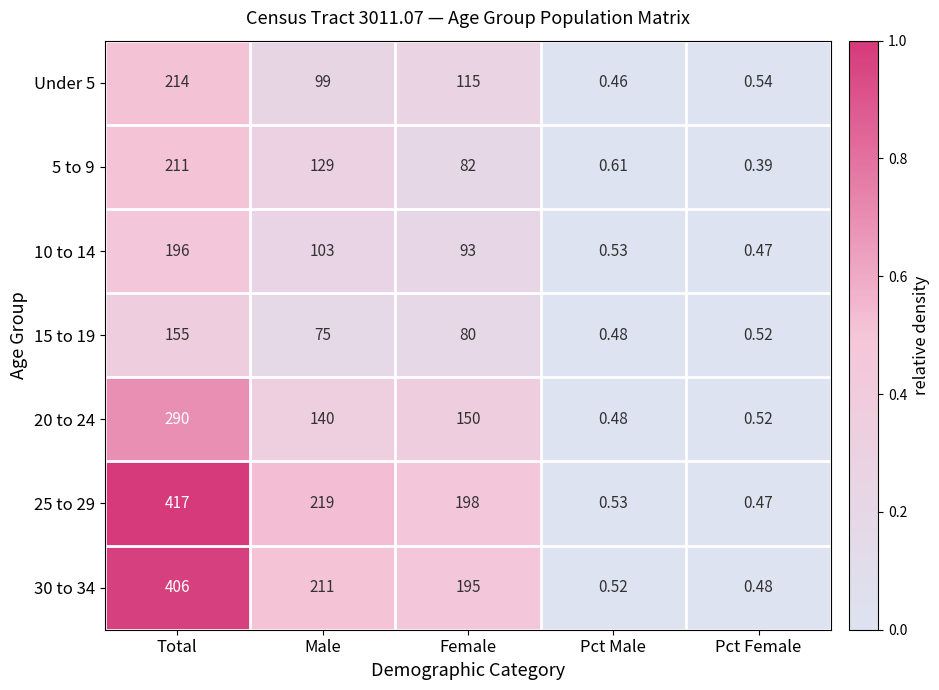

At which label does 15 to 19 reach its minimum?

Pct Male